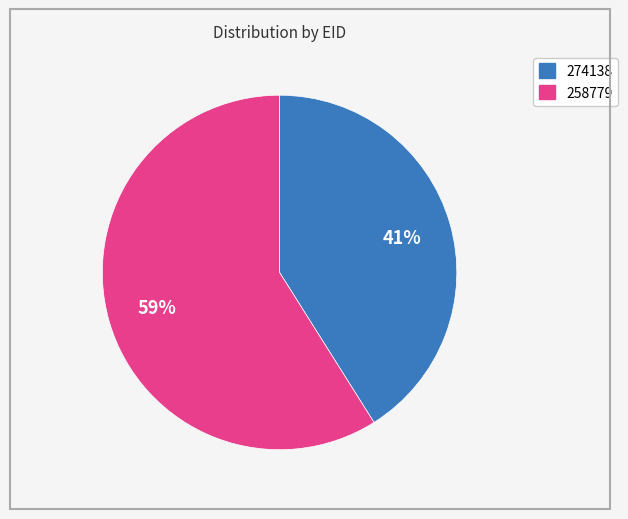

How many segments does this pie chart have?

2